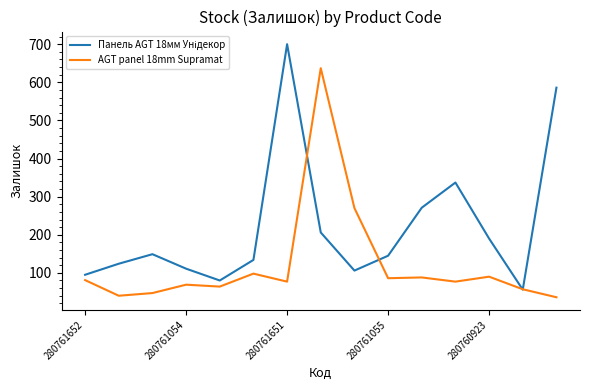

What is the maximum value shown in the chart?

700